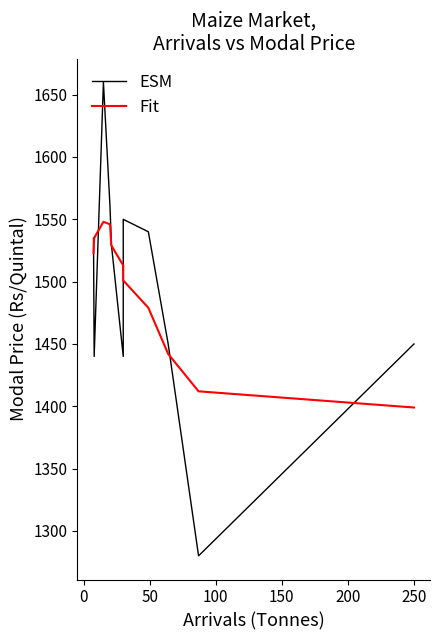

True or false: ESM and Fit intersect in this chart.

True